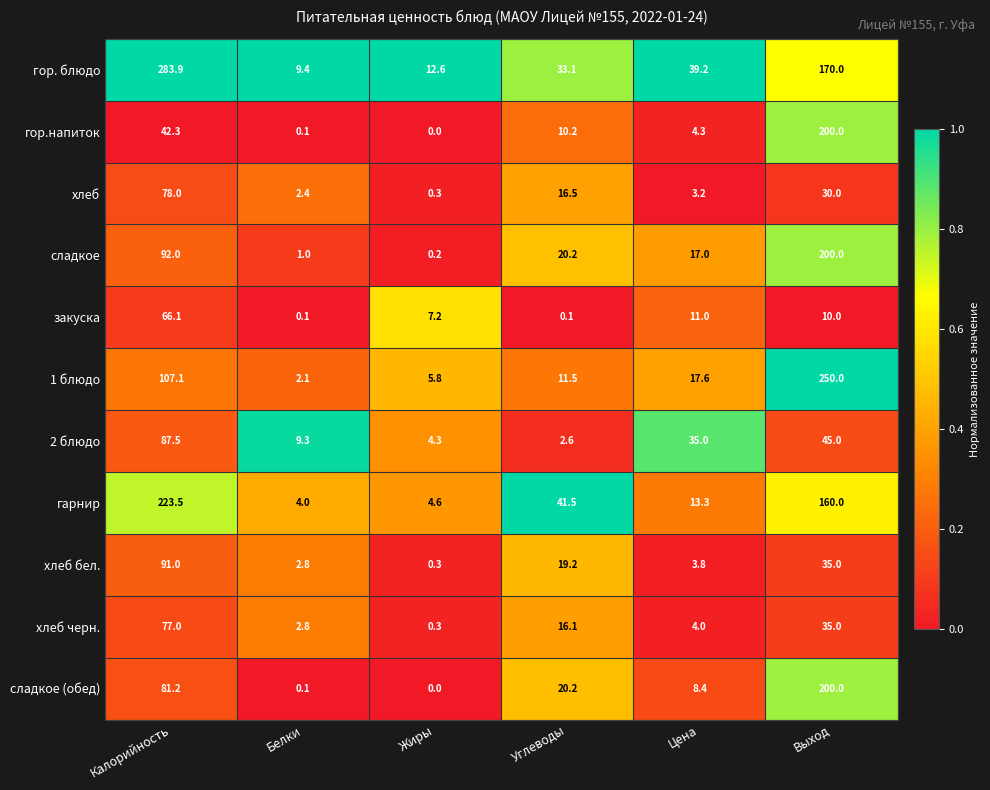

Which series has the largest range (max minus min)?

гор. блюдо